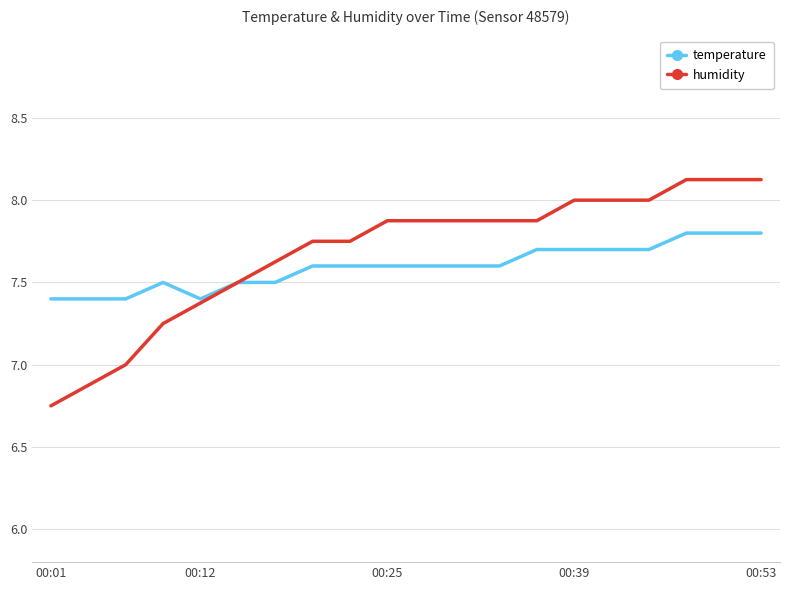

How many lines are shown in the chart?

2